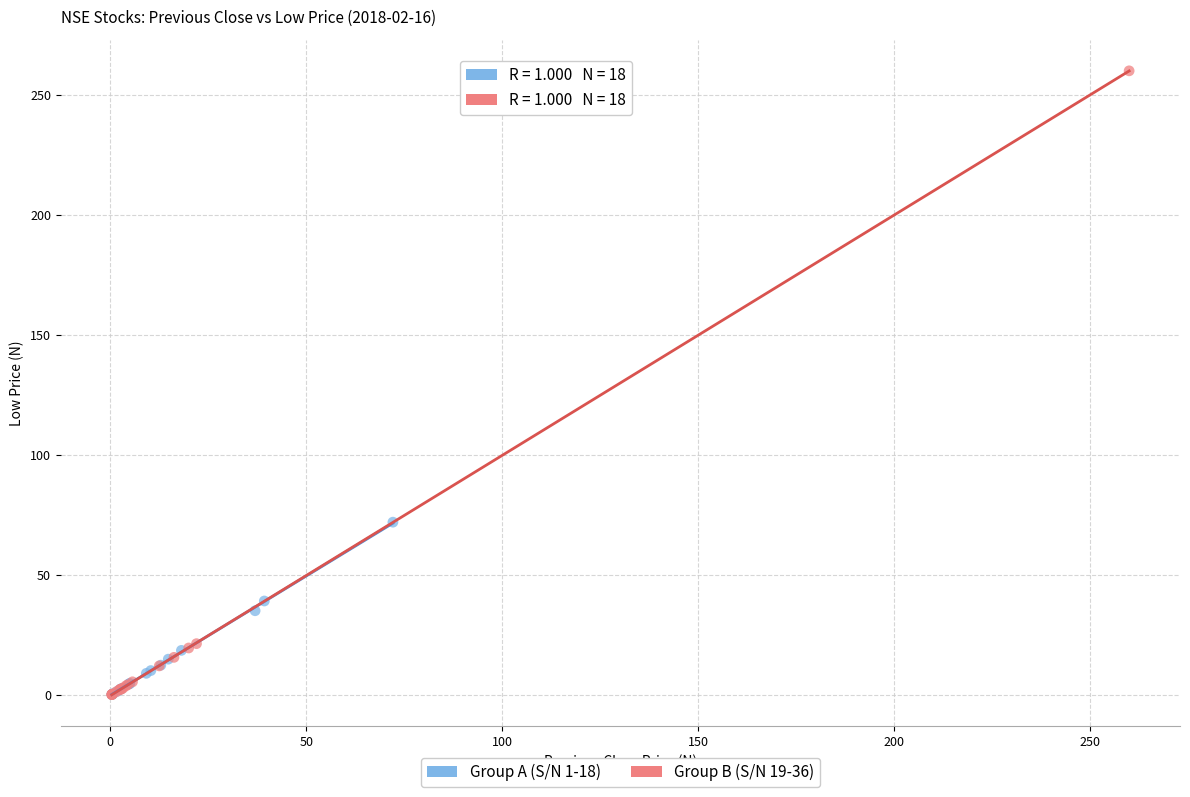

Which series contains the highest Y value?

Group B (S/N 19-36)